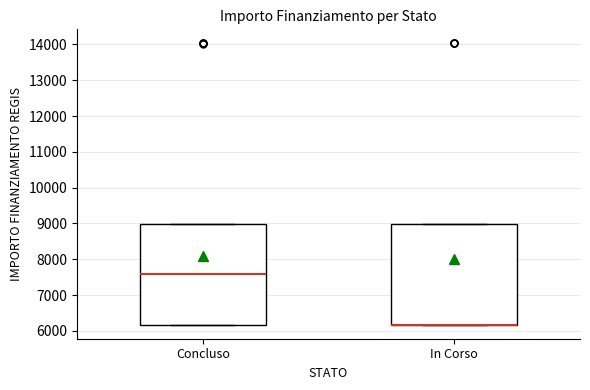

Where is the upper edge of the box for Concluso on the y-axis? The values are not printed on the chart, so give them approximately, as read against the axis.

9000